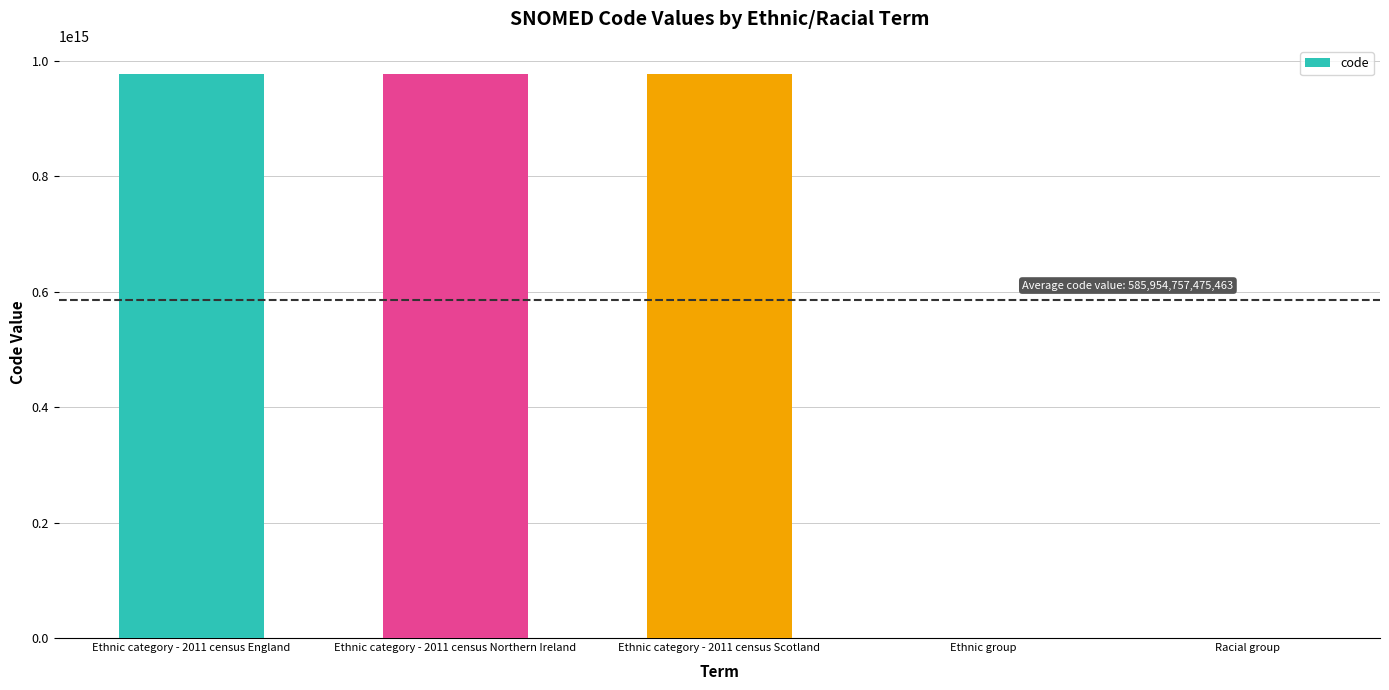

Is it true that the value at Ethnic category - 2011 census England is 1631488759726893?

False